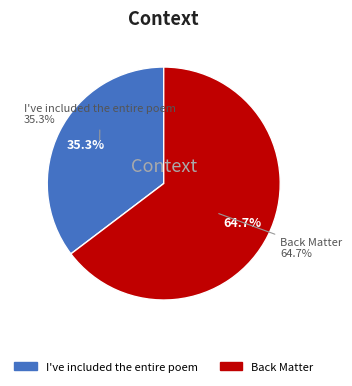

Which category has the smallest portion of the pie?

I've included the entire poem